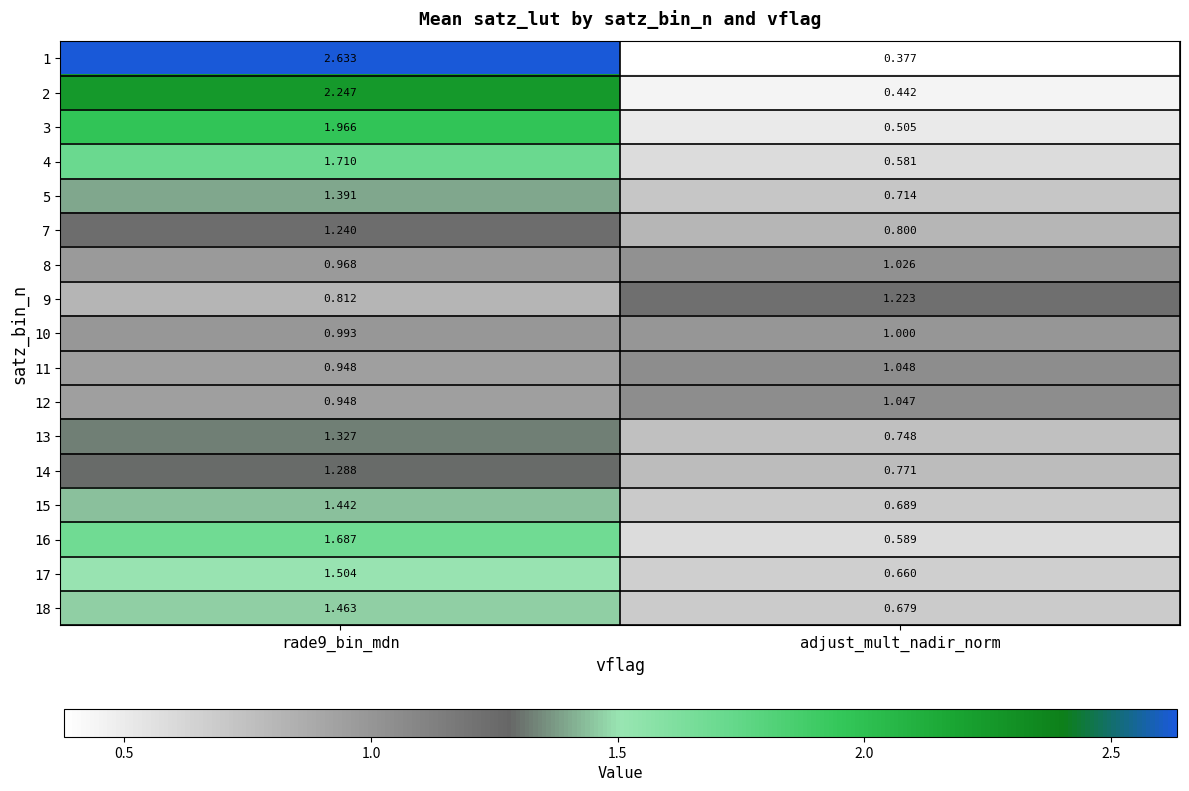

Rank the series by their maximum value, from highest to lowest.

1, 2, 3, 4, 16, 17, 18, 15, 5, 13, 14, 7, 9, 11, 12, 8, 10